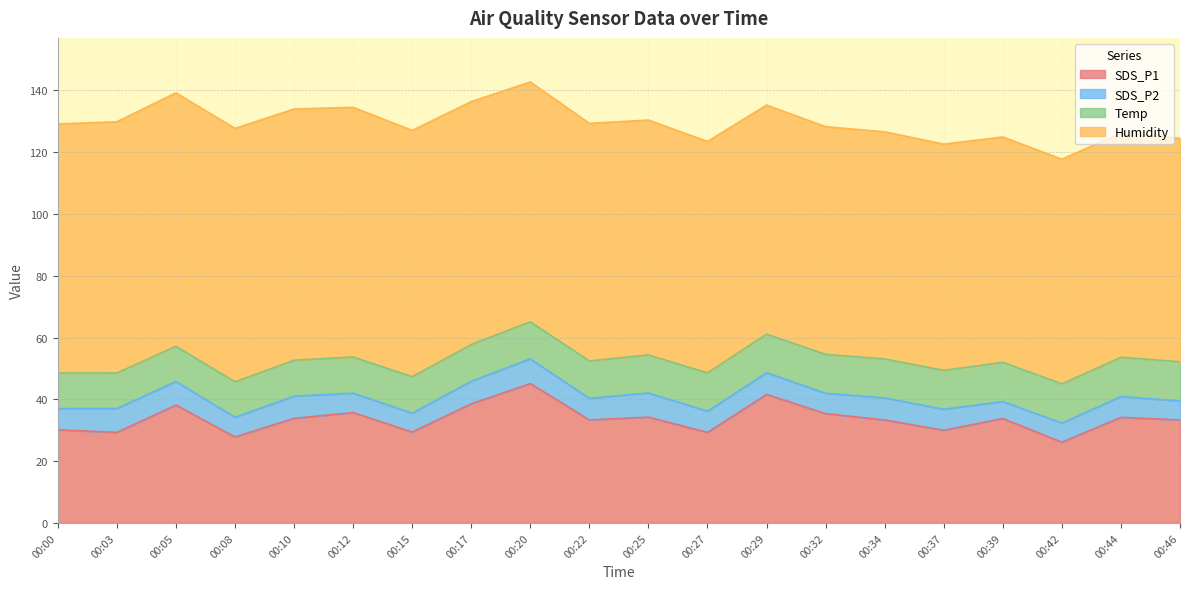

At which label does SDS_P2 first exceed 6?

00:00